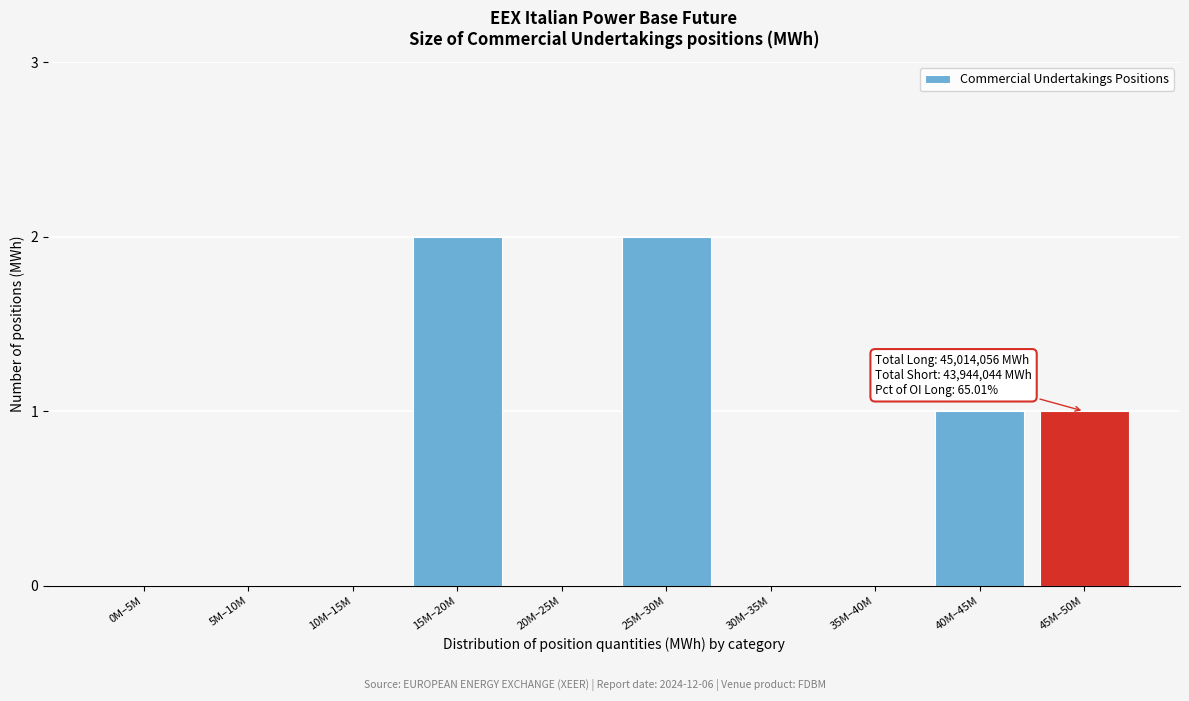

Reading right to left, what are all the values shown in this chart?

45M–50M=1	40M–45M=1	35M–40M=0	30M–35M=0	25M–30M=2	20M–25M=0	15M–20M=2	10M–15M=0	5M–10M=0	0M–5M=0